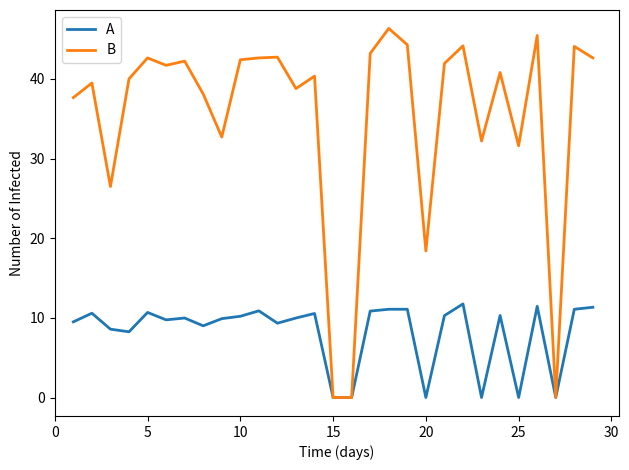

Which series has the largest range (max minus min)?

B